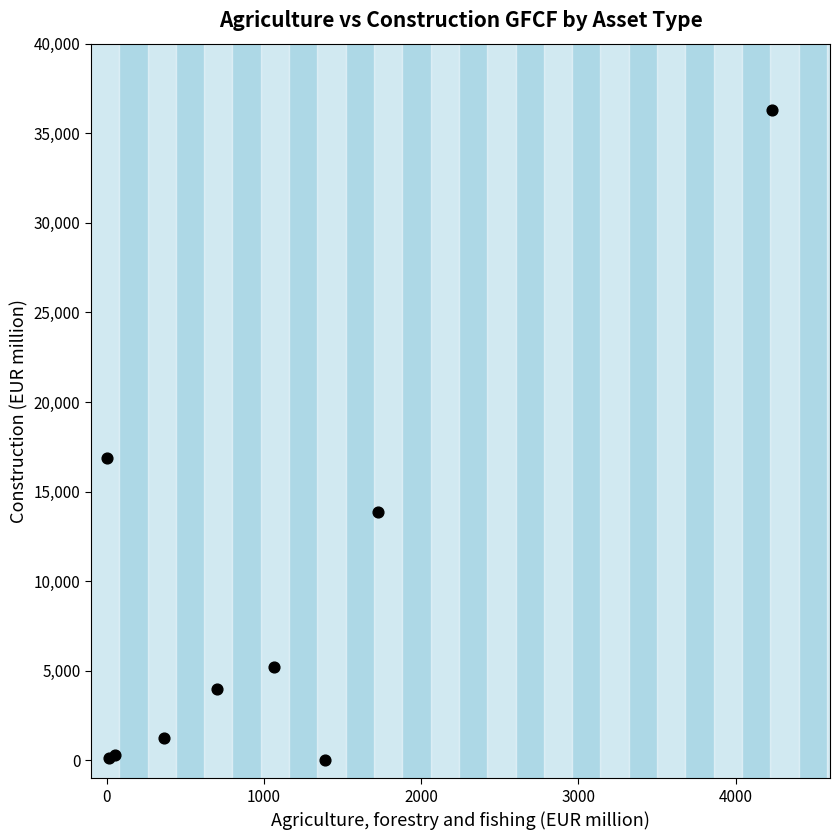

What Y value in the scatter plot is closest to 18145?

16901.2